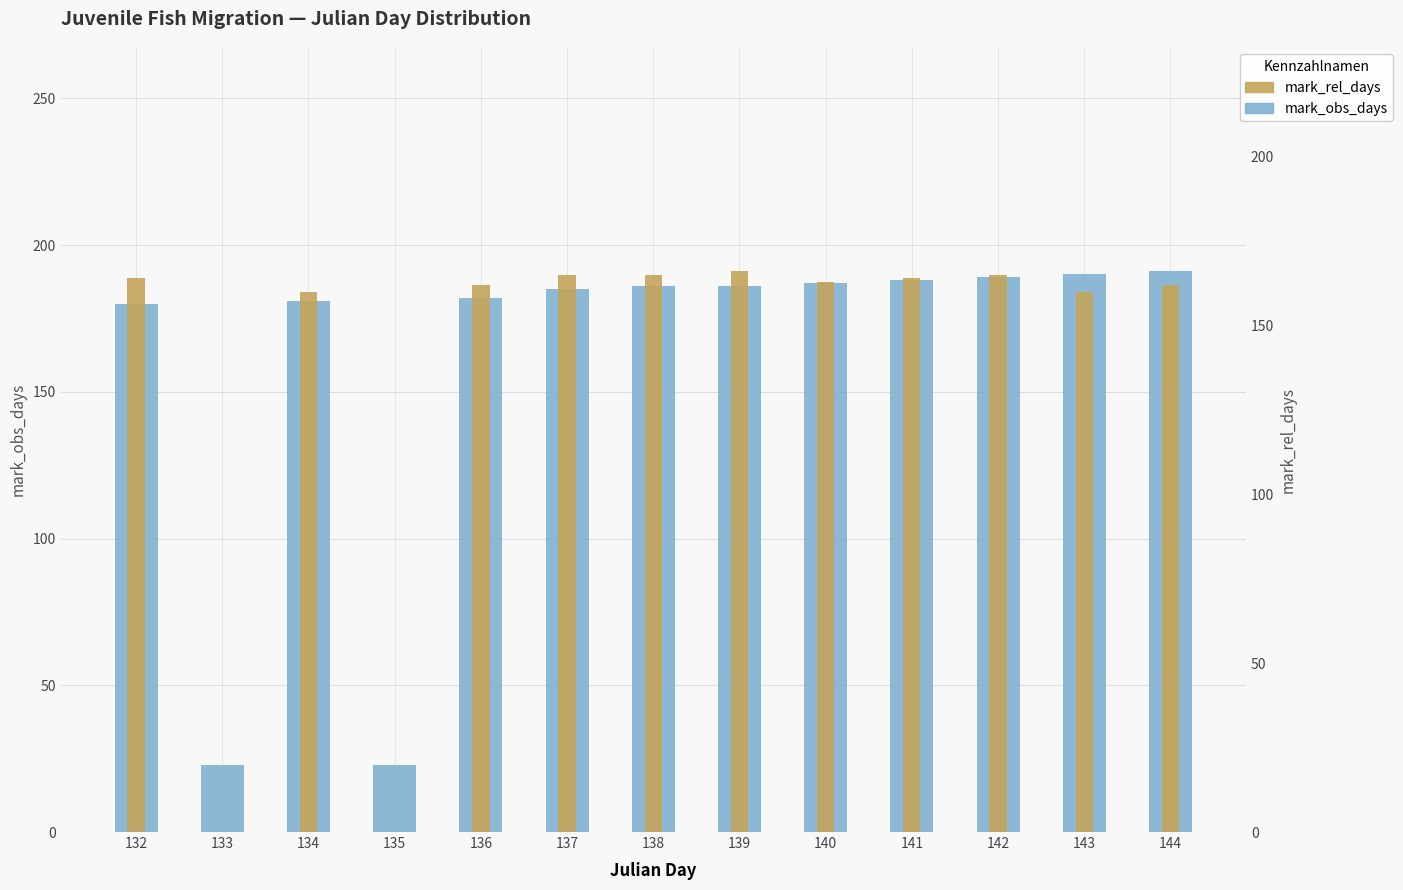

Which series has the widest spread of values?

mark_obs_days